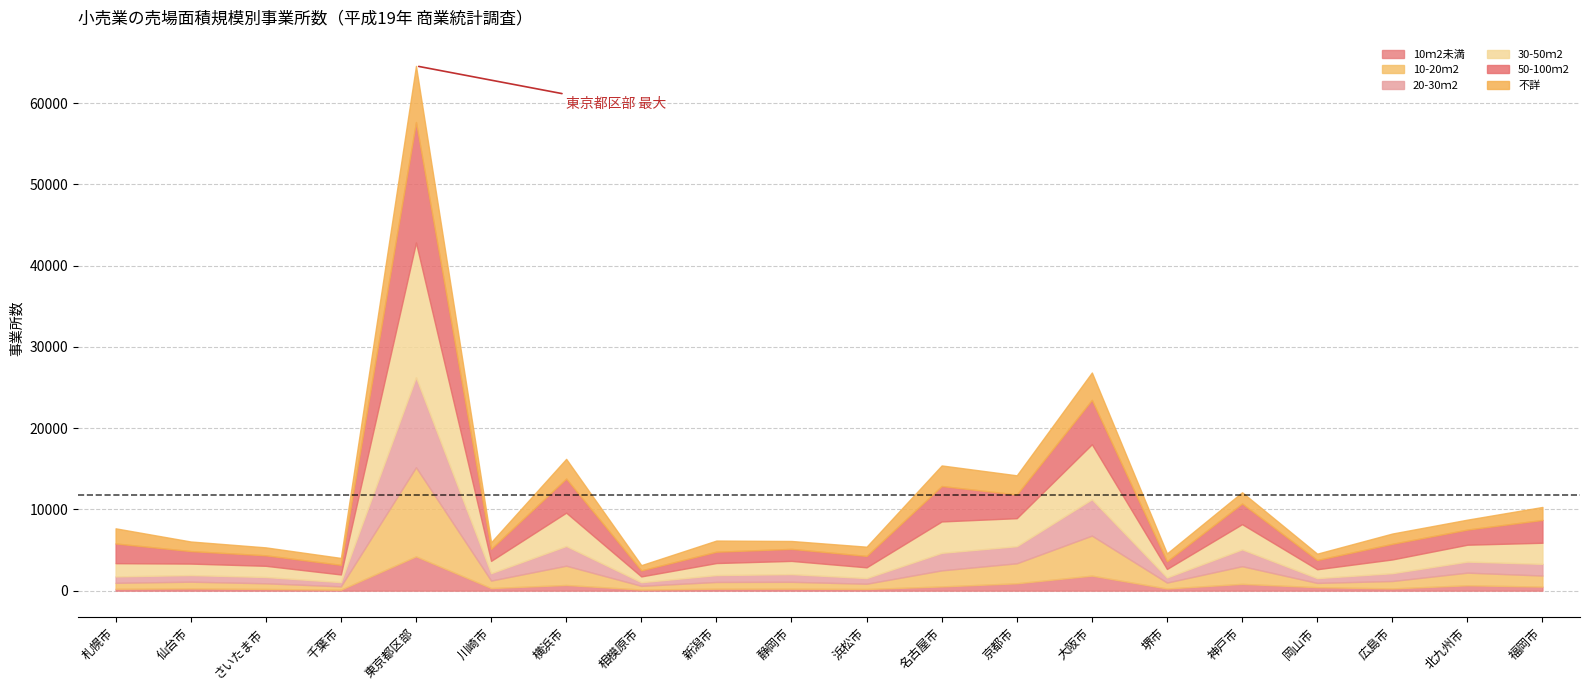

What is the minimum value shown in the chart?

122